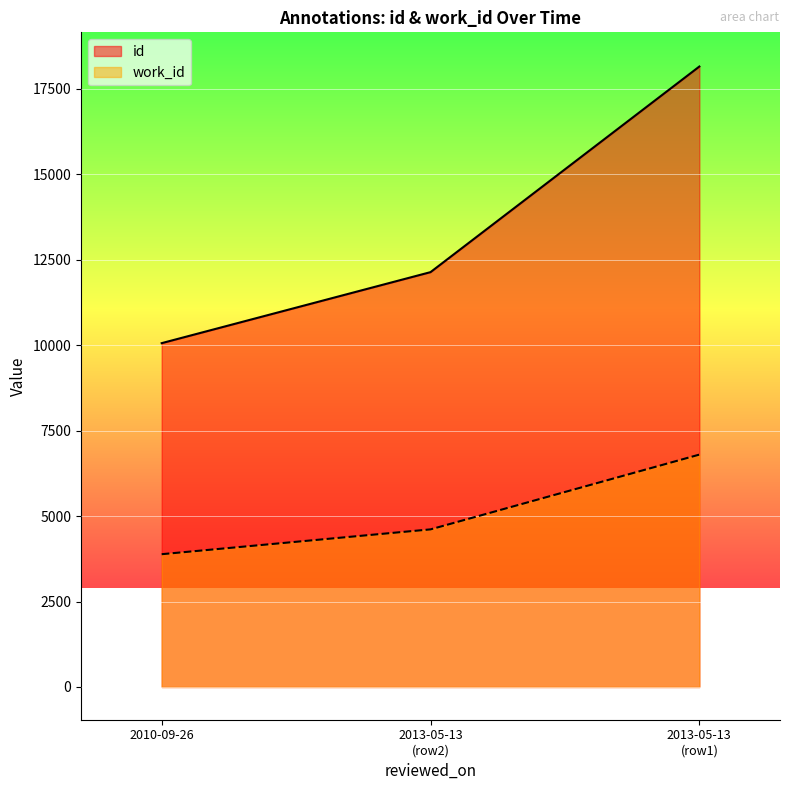

What is the minimum value for work_id?

3884